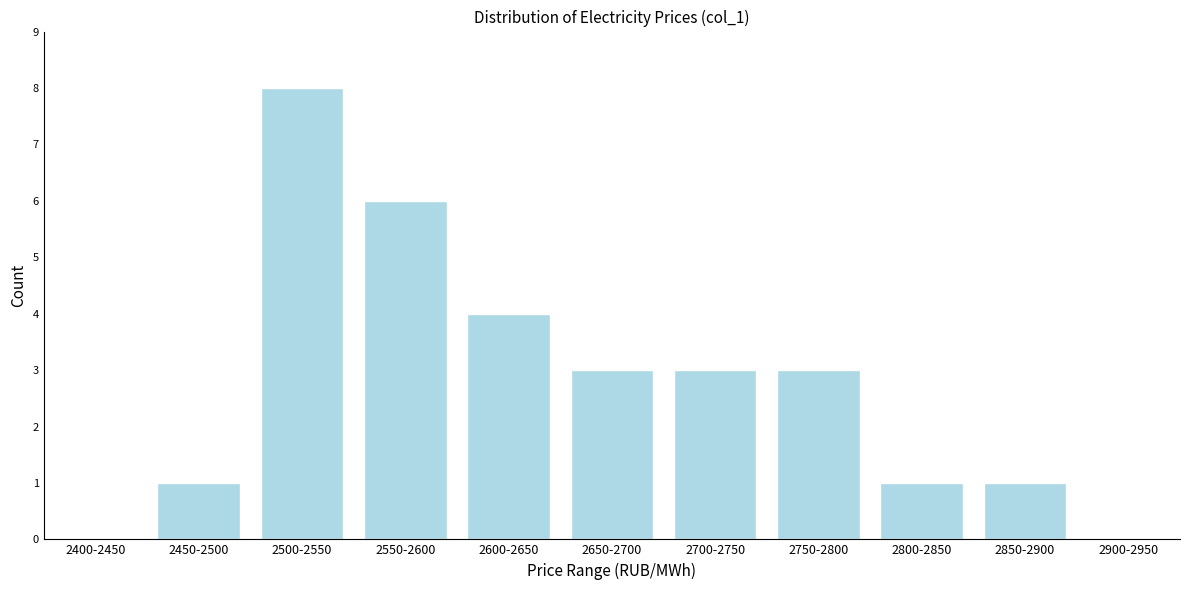

Reading left to right, extract all data points from this chart.

2400-2450=0	2450-2500=1	2500-2550=8	2550-2600=6	2600-2650=4	2650-2700=3	2700-2750=3	2750-2800=3	2800-2850=1	2850-2900=1	2900-2950=0